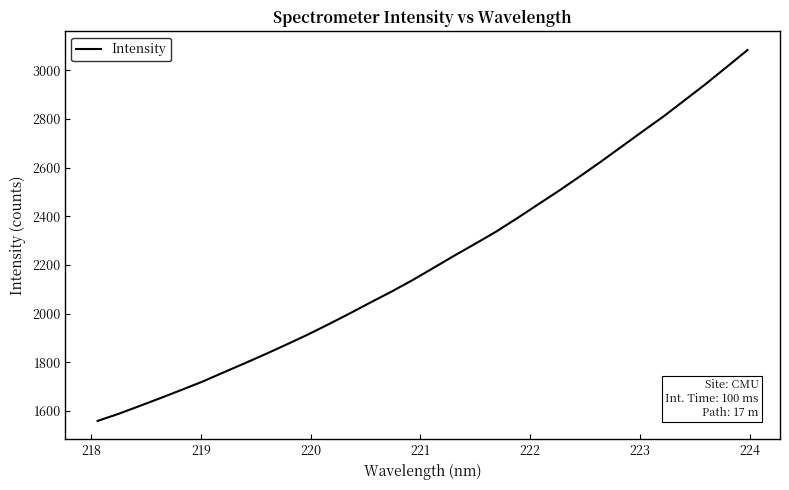

What is the minimum value shown in the chart?

1559.1